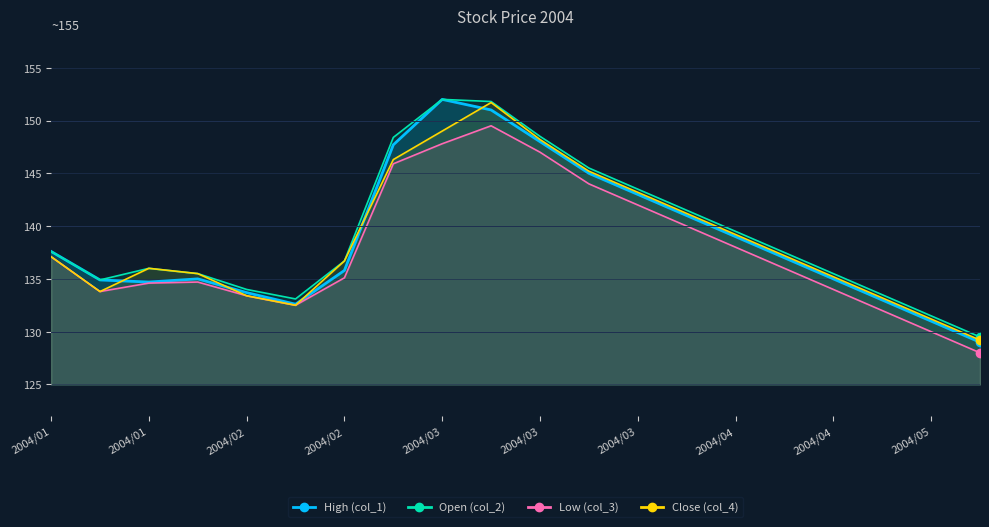

Which series has the largest total across all categories?

col_2